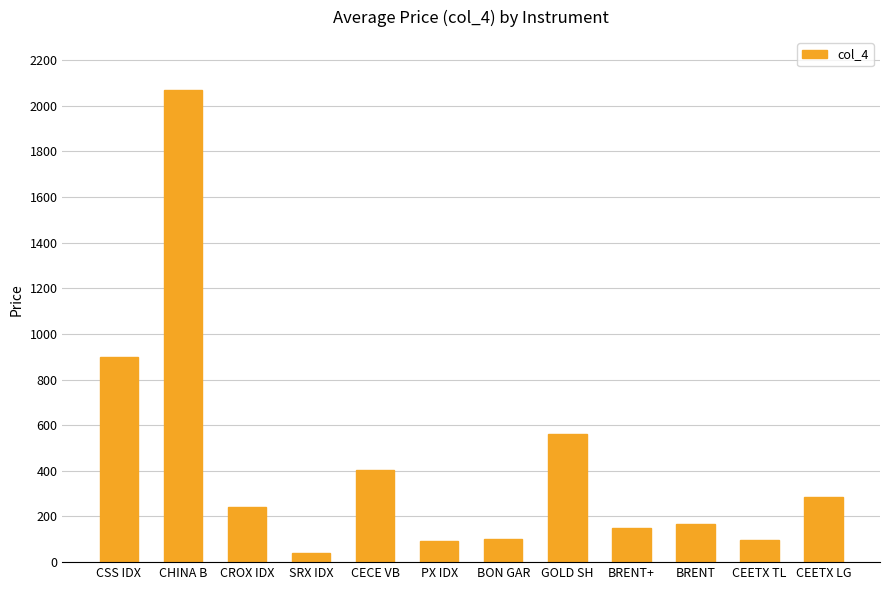

How many data points are less than 241?

6